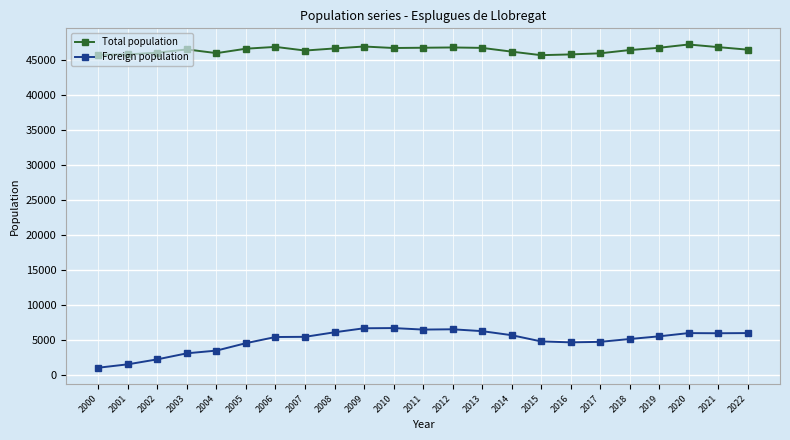

In Foreign population, how many points are lower than both neighbors (excluding endpoints)?

3